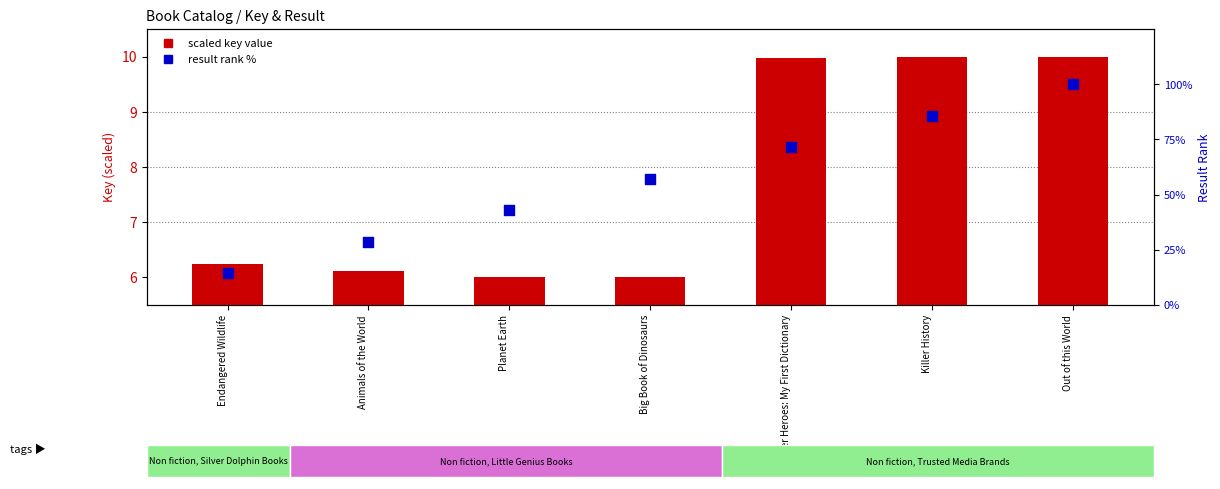

Which series has the largest total across all categories?

result rank %